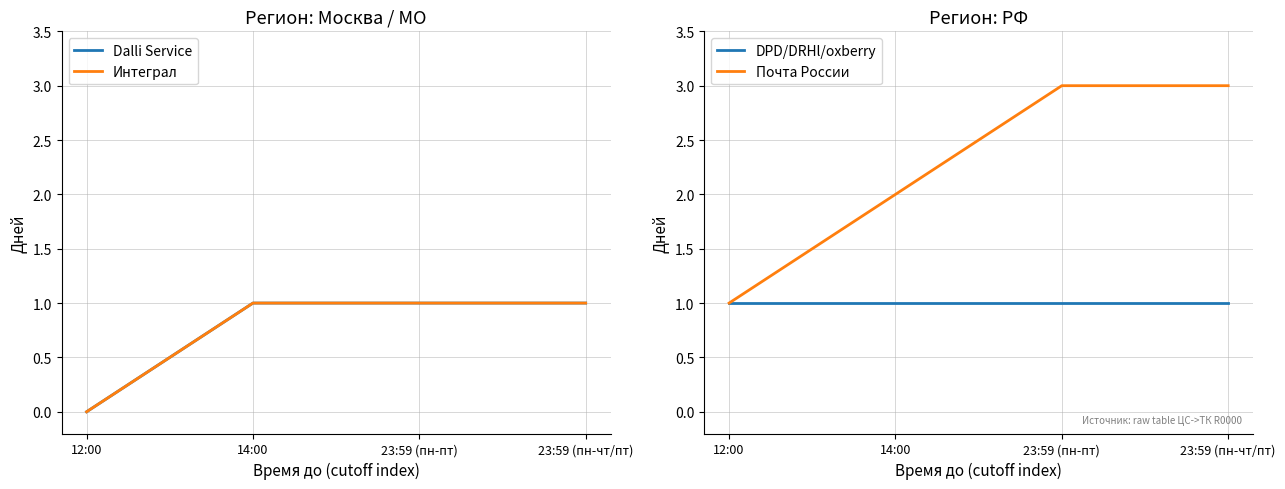

True or false: Dalli Service and Интеграл cross at least once.

False